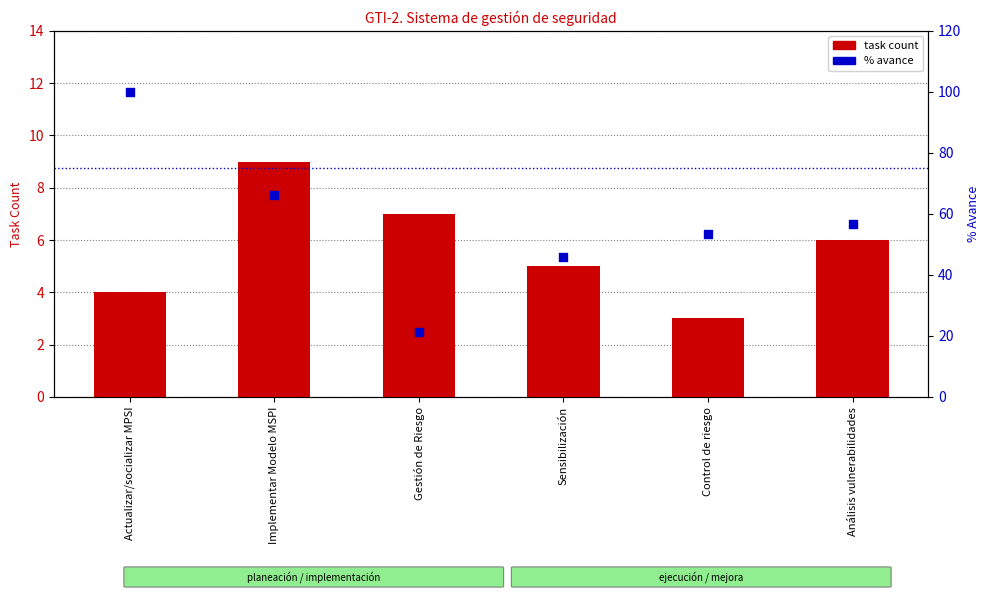

What are all the series names shown in the legend?

task count, % avance